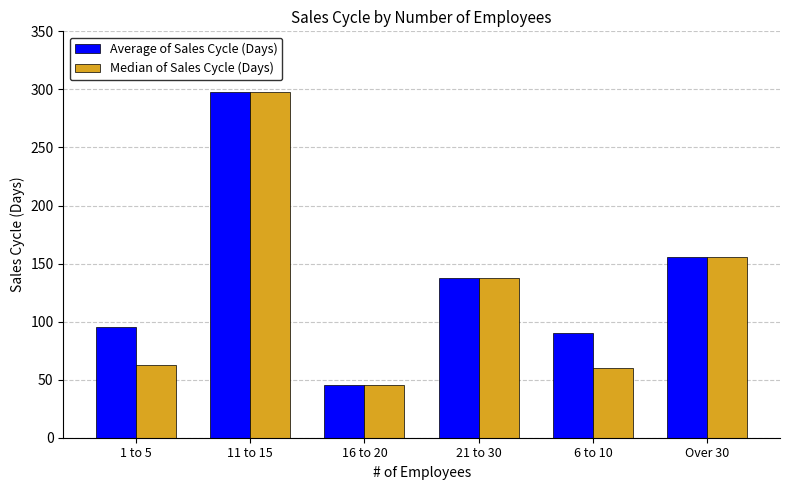

Is it true that Average of Sales Cycle (Days) equals 104.9 at Over 30?

False